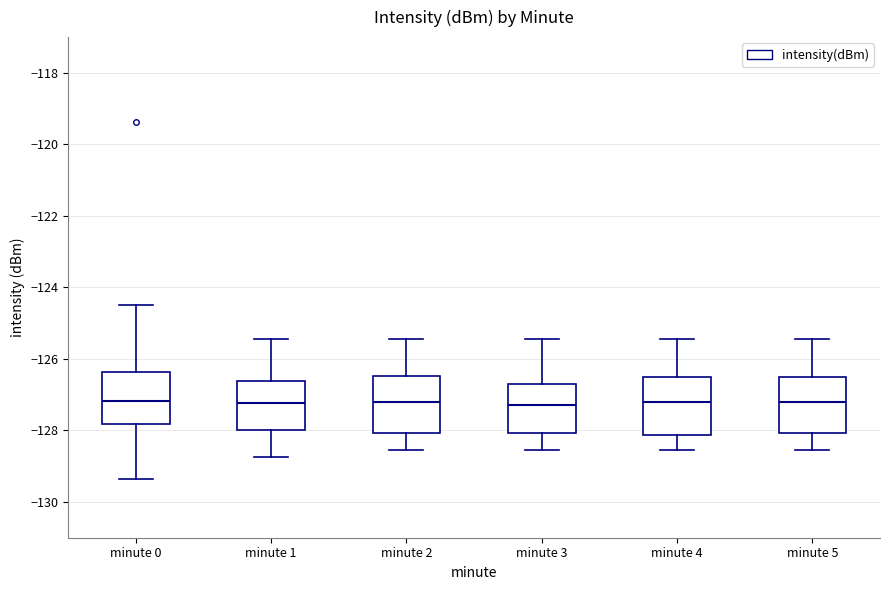

Reading left to right, transcribe this box plot: for each box, give where its median line is, the range the box spans, and where its two whiskers end, as read against the y-axis. The values are not printed on the chart, so give them approximately, as read against the axis.

minute 0: median -127.2, box -127.8 to -126.4, whiskers -129.4 to -124.4
minute 1: median -127.2, box -128.0 to -126.6, whiskers -128.8 to -125.4
minute 2: median -127.2, box -128.0 to -126.4, whiskers -128.6 to -125.4
minute 3: median -127.2, box -128.0 to -126.6, whiskers -128.6 to -125.4
minute 4: median -127.2, box -128.2 to -126.6, whiskers -128.6 to -125.4
minute 5: median -127.2, box -128.0 to -126.6, whiskers -128.6 to -125.4